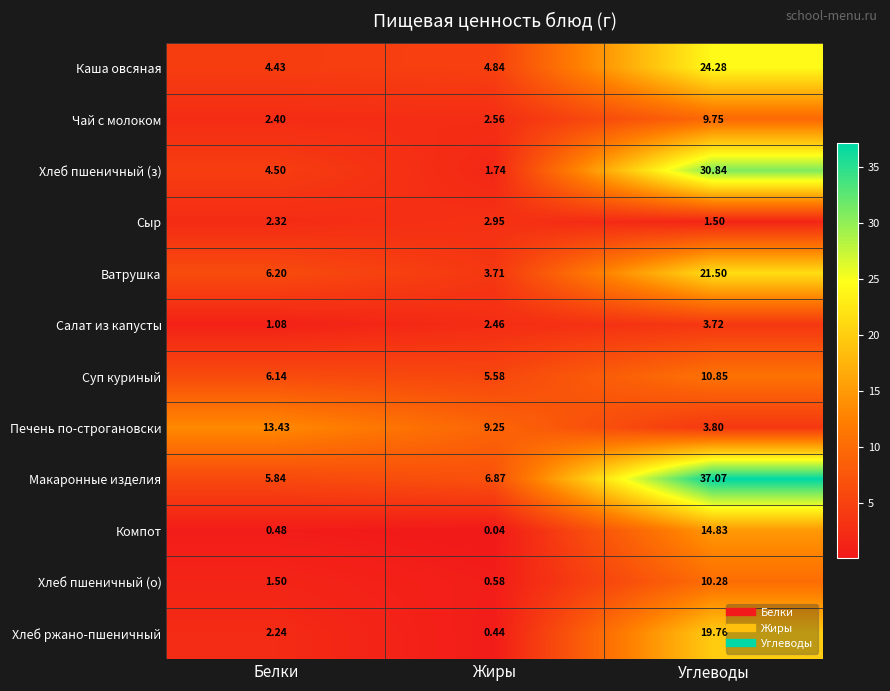

At how many categories does at least one series exceed 24?

1